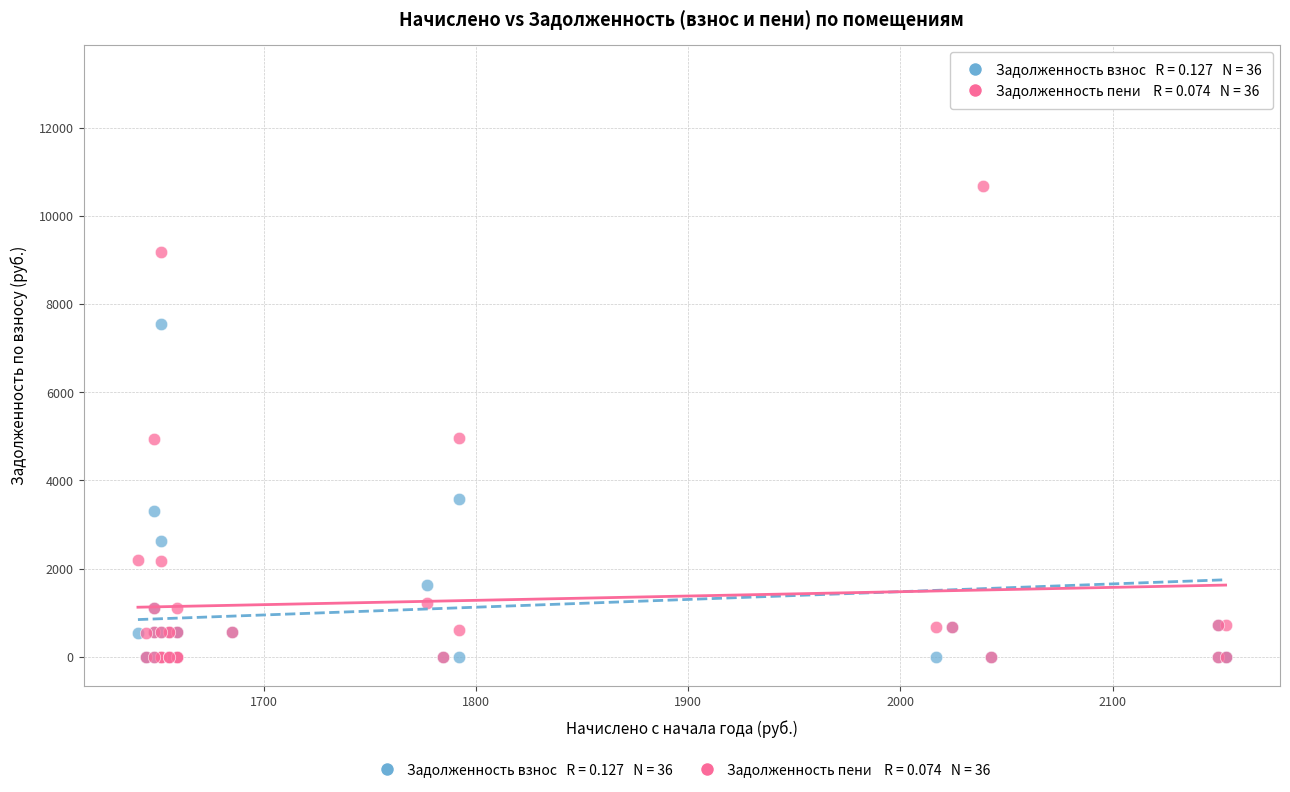

Across all series, what Y value is closest to 6607?

7537.1